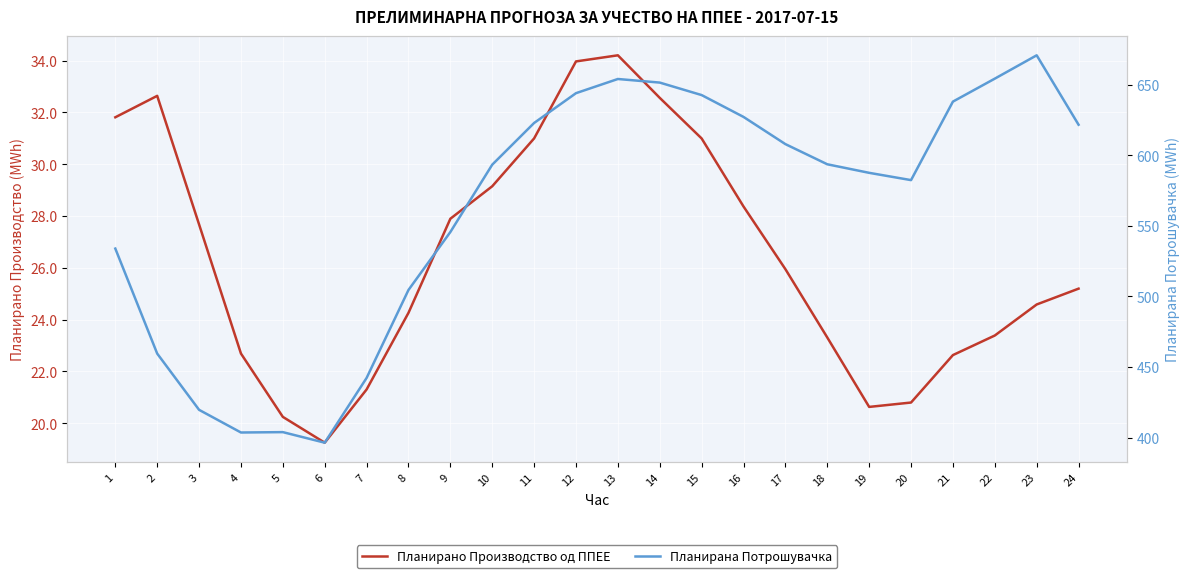

What is the value of the Планирано Производство од ППЕЕ point at the 15th from the left?

31.0